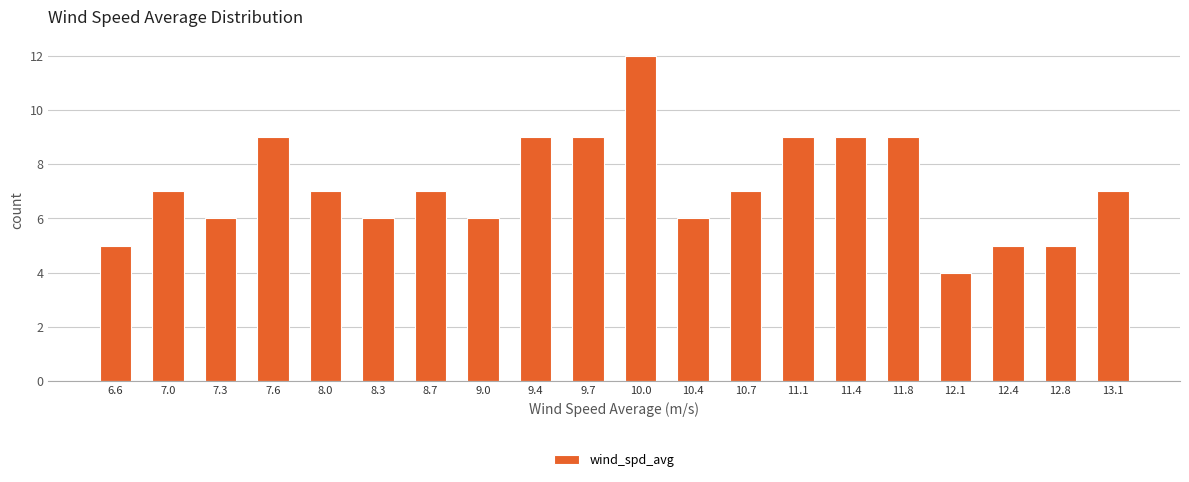

How tall is the bar that spans 8.85 to 9.20 on the x-axis? Neither the bar edges nor the heights are printed on the chart, so give them approximately, as read against the axes.

6